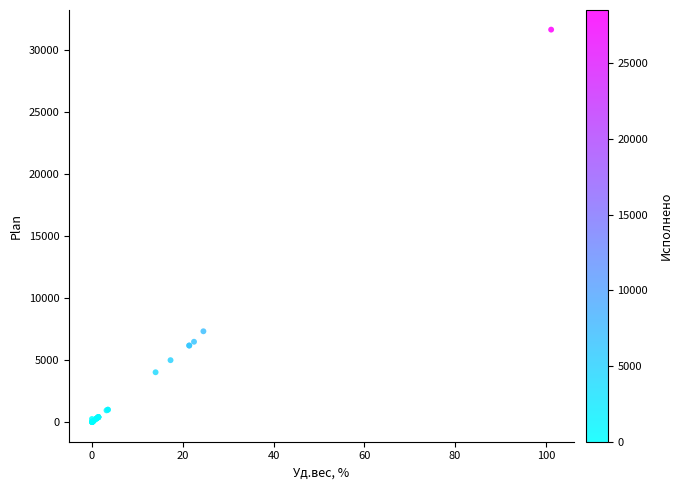

What Y value in the scatter plot is closest to 15815?

7320.8